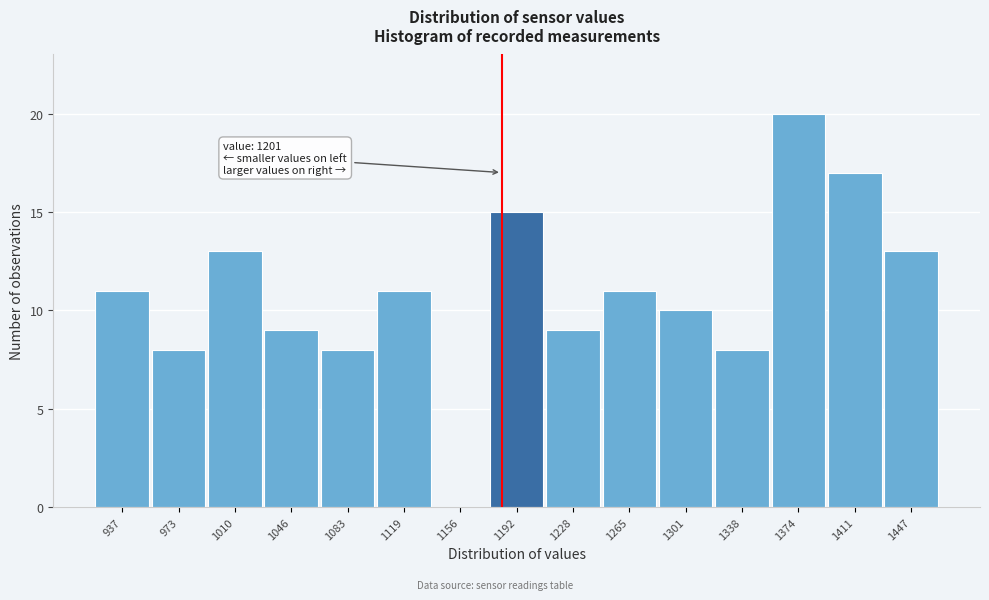

Reading right to left, what are all the values shown in this chart?

1447=13	1411=17	1374=20	1338=8	1301=10	1265=11	1228=9	1192=15	1156=0	1119=11	1083=8	1046=9	1010=13	973=8	937=11